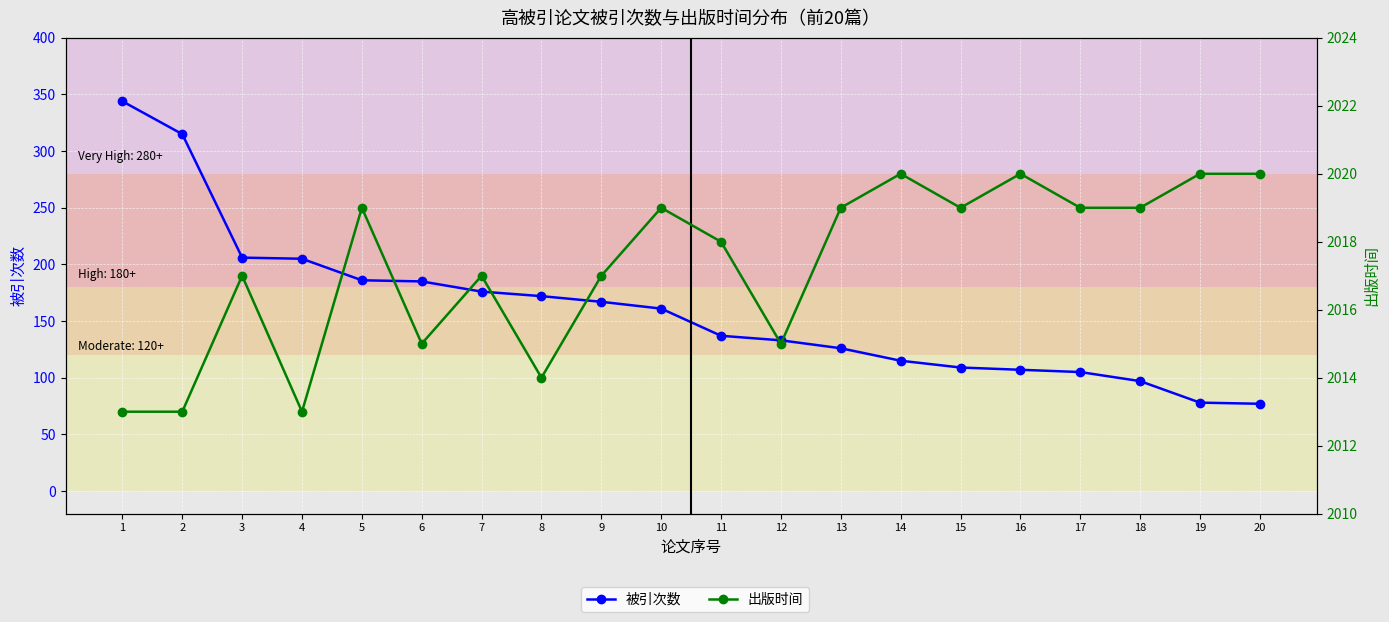

Where does the 被引次数 series first go above 161?

1